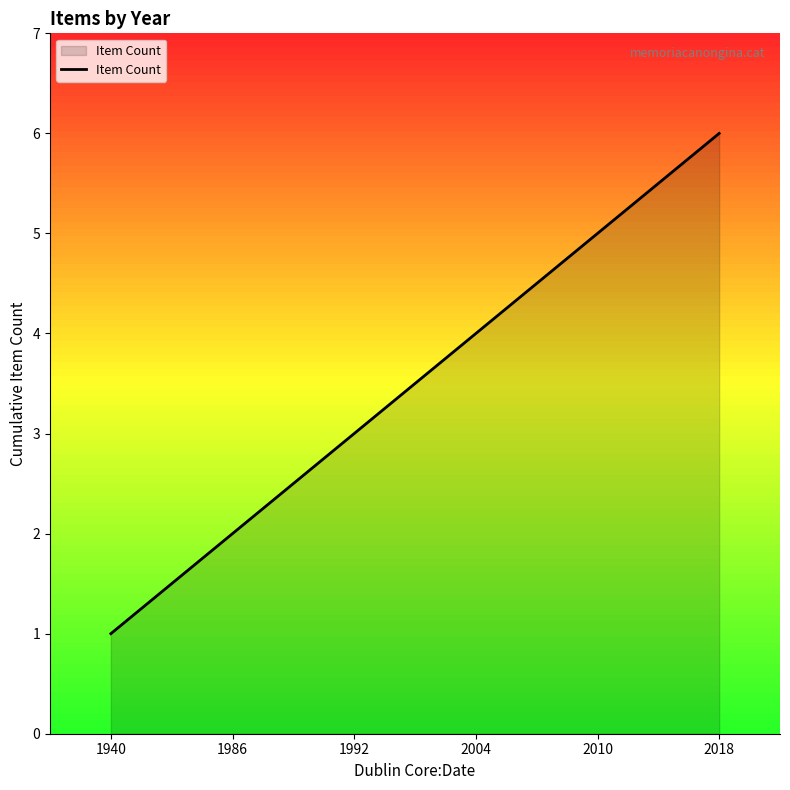

What is the difference between the second highest and second lowest values?

3